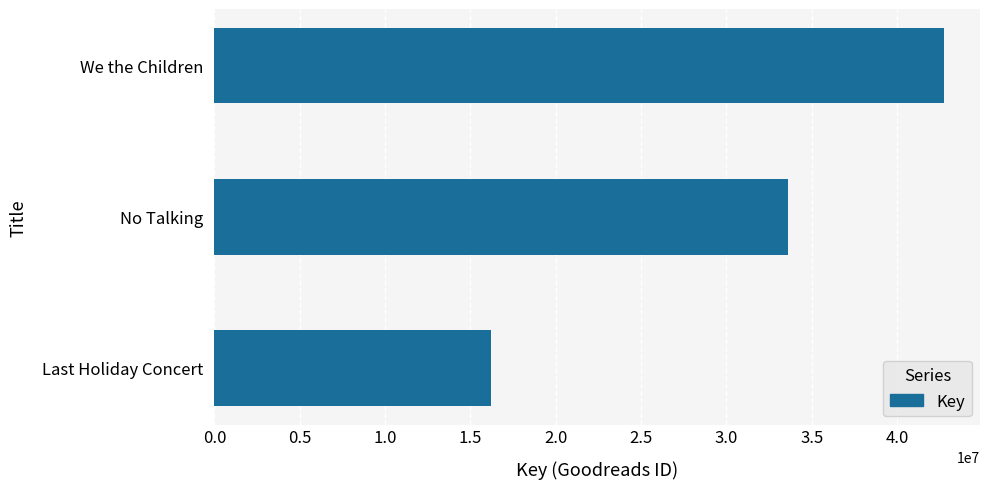

Reading top to bottom, list all the values displayed in this chart.

42720240	33633402	16221482